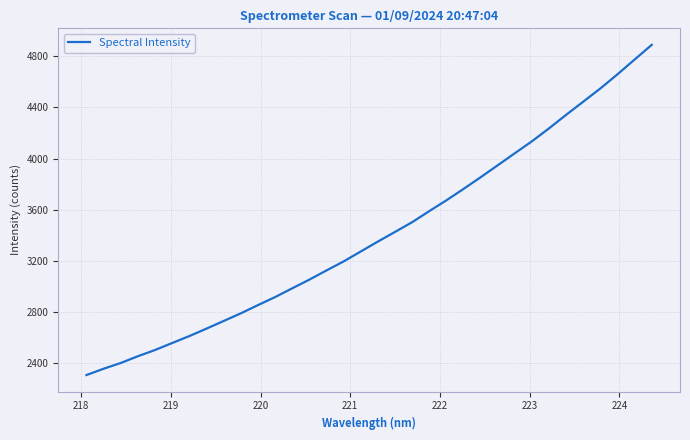

What is the greatest value displayed?

4888.7